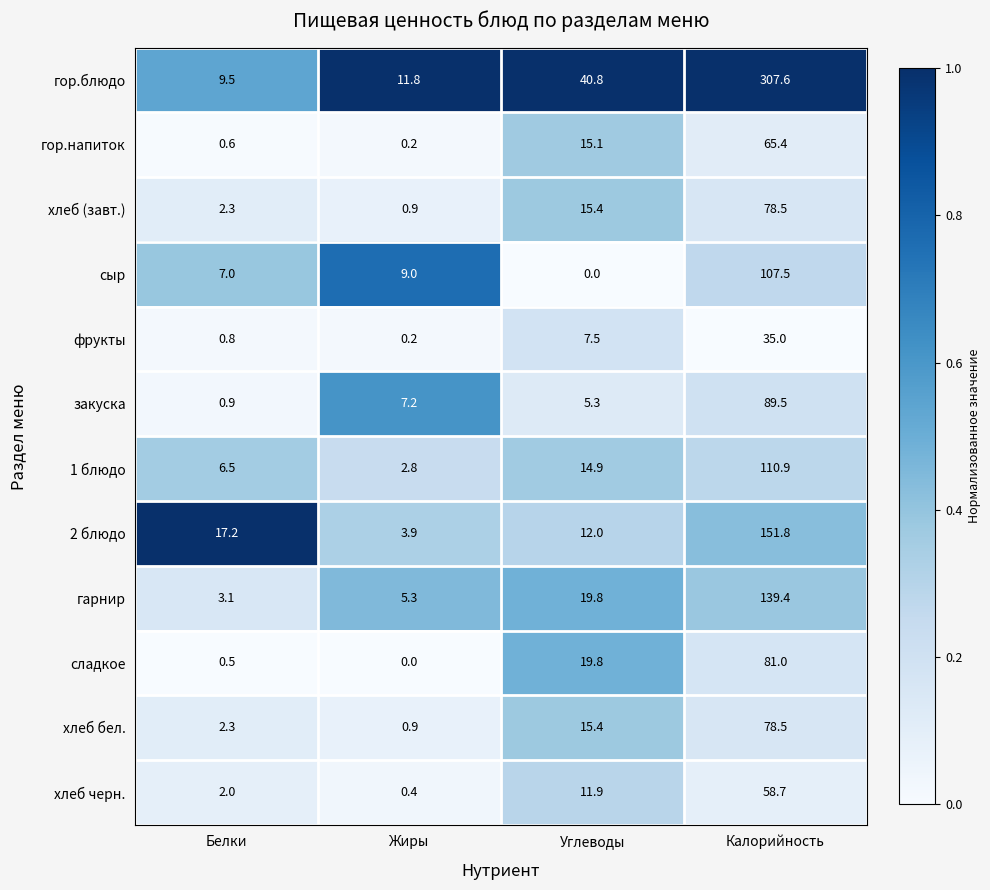

Where does the 2 блюдо series first go above 17?

Белки